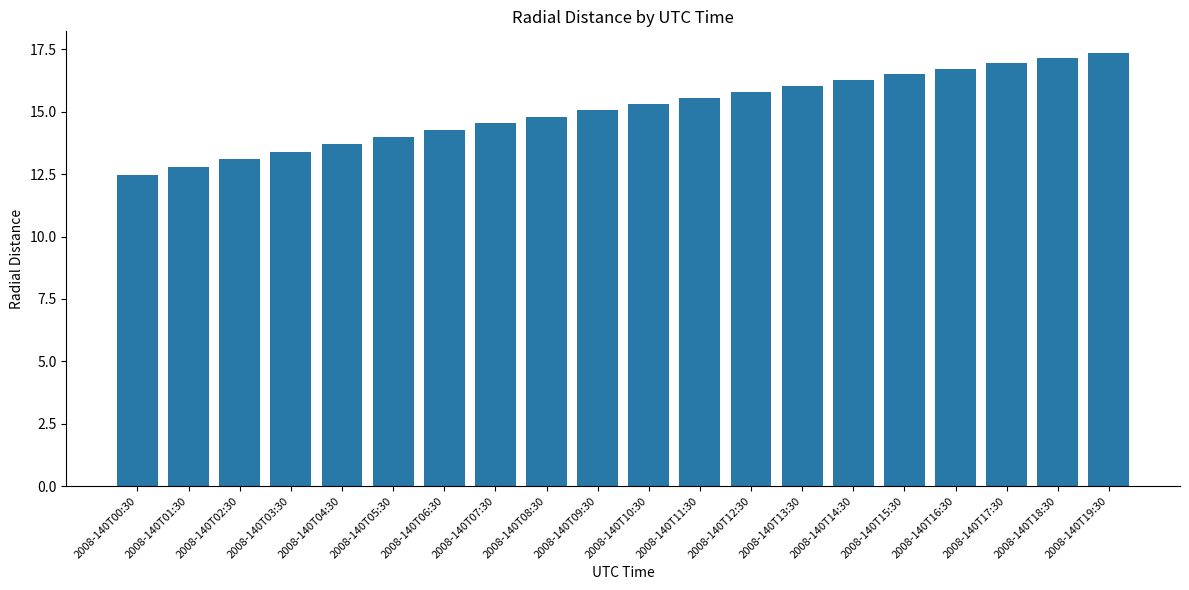

Count the number of data series in this chart.

1